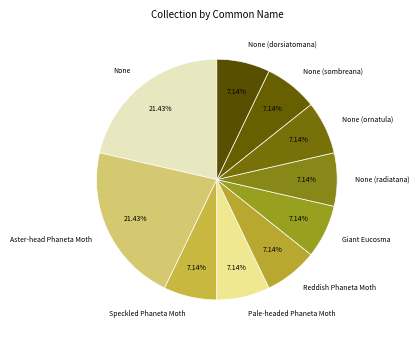

Is Giant Eucosma the majority of the pie?

No